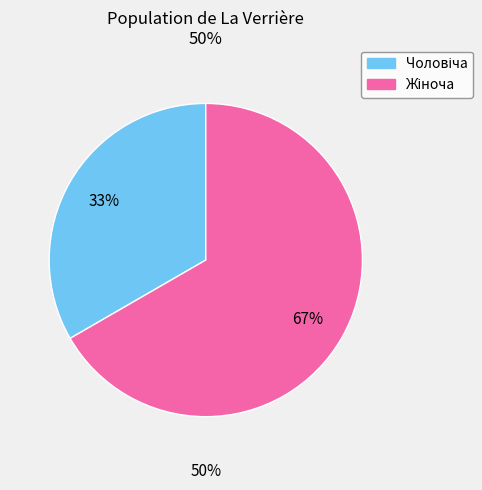

Combined, what portion of the pie is Жіноча and Чоловіча?

100.0%